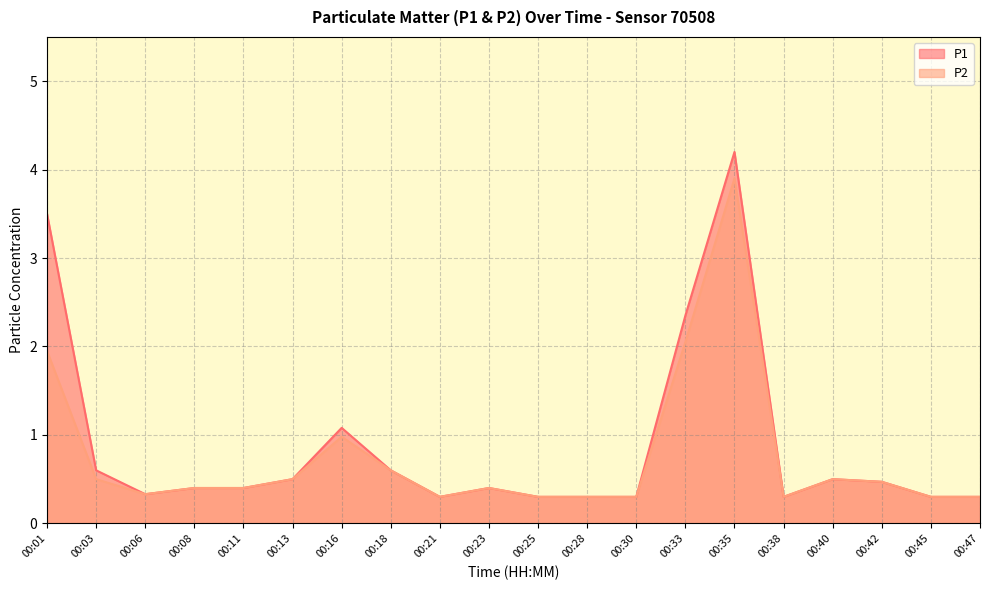

Reading right to left, what are all the values shown in this chart?

P1: 00:47=0.3	00:45=0.3	00:42=0.5	00:40=0.5	00:38=0.3	00:35=4.2	00:33=2.4	00:30=0.3	00:28=0.3	00:25=0.3	00:23=0.4	00:21=0.3	00:18=0.6	00:16=1.1	00:13=0.5	00:11=0.4	00:08=0.4	00:06=0.3	00:03=0.6	00:01=3.5
P2: 00:47=0.3	00:45=0.3	00:42=0.5	00:40=0.5	00:38=0.3	00:35=3.9	00:33=2.0	00:30=0.3	00:28=0.3	00:25=0.3	00:23=0.4	00:21=0.3	00:18=0.6	00:16=1.0	00:13=0.5	00:11=0.4	00:08=0.4	00:06=0.3	00:03=0.5	00:01=1.9